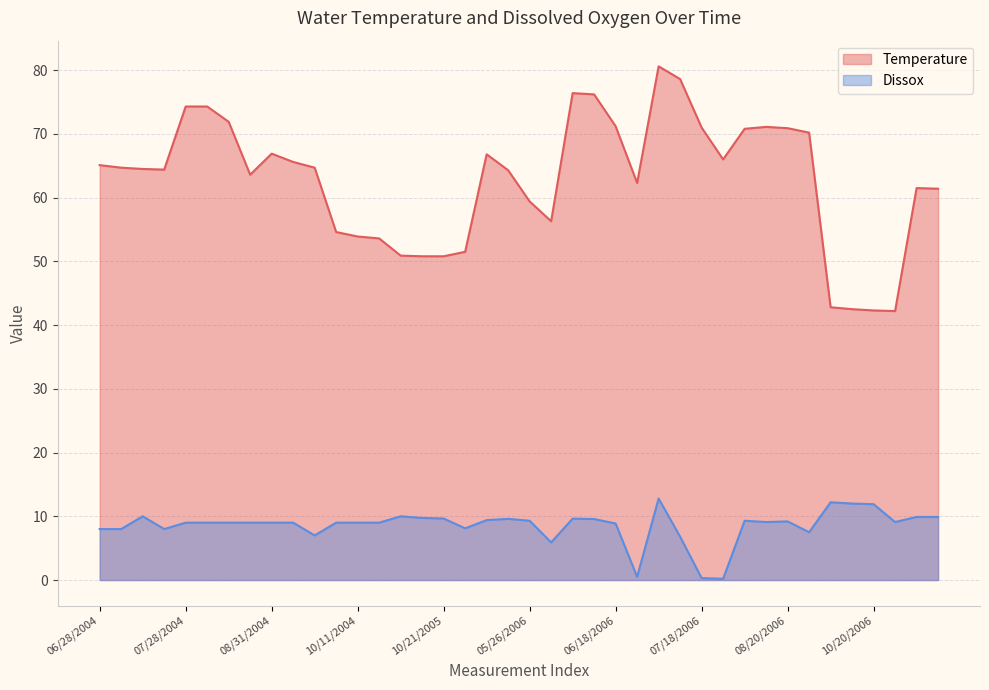

The value of Dissox at 08/20/2006 is 3.0. True or false?

False